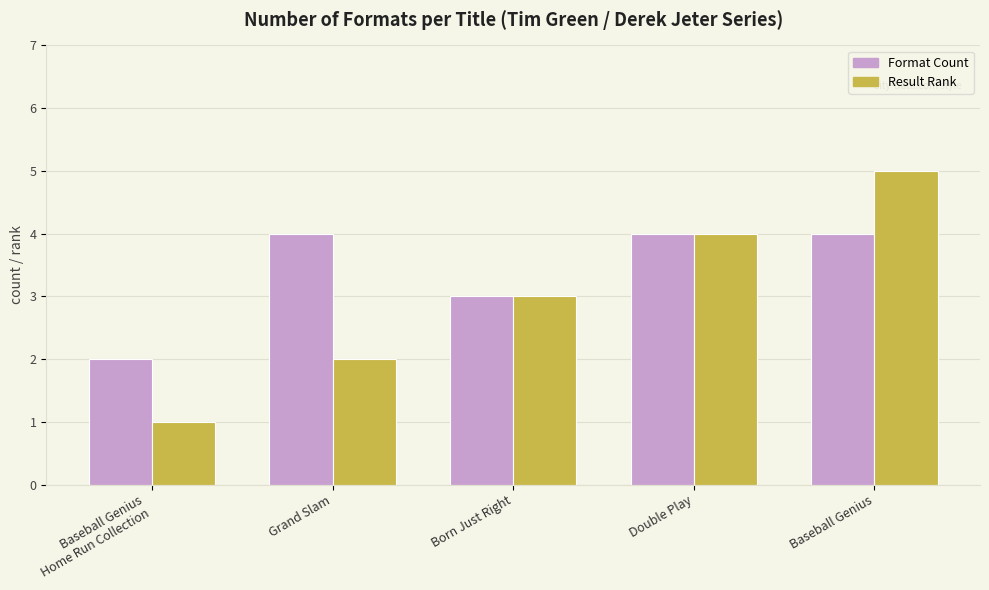

What is the average value of the Format Count series?

3